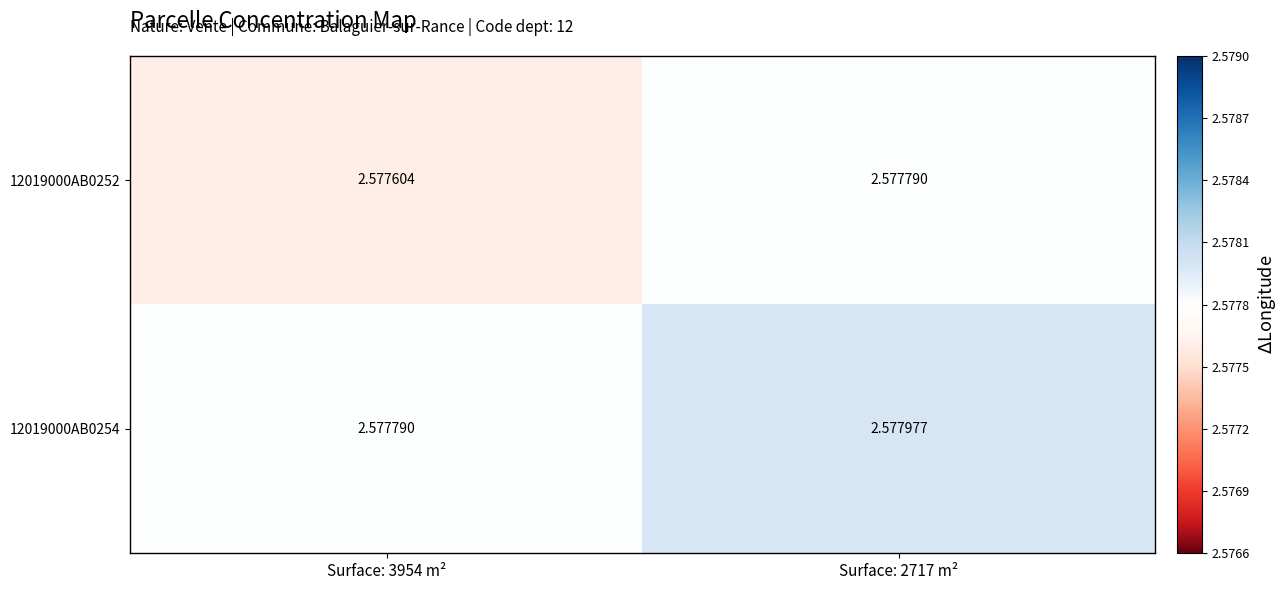

Which series has the largest total across all categories?

12019000AB0254